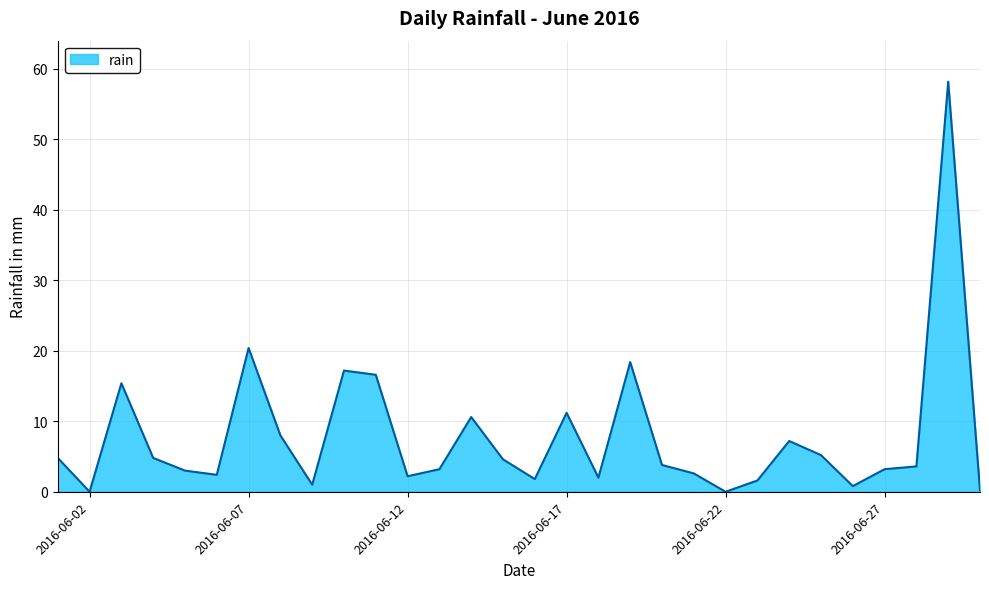

What is the greatest value displayed?

58.2